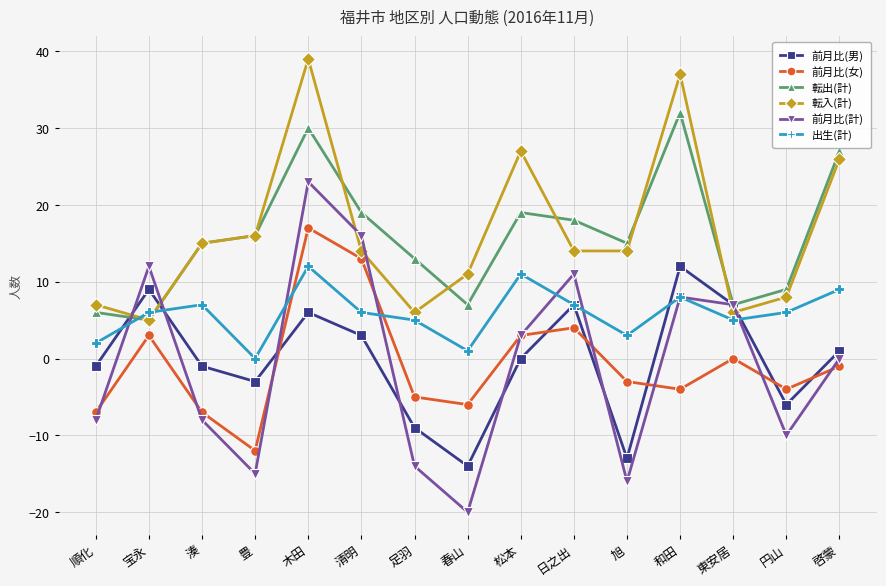

The value of 出生(計) at 清明 is 6. True or false?

True